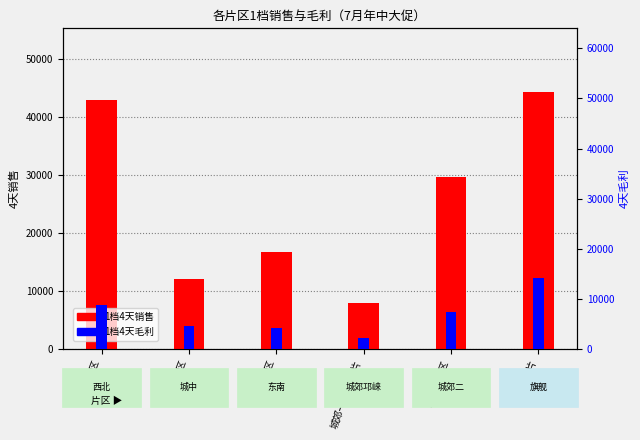

Rank the series by their average value, from lowest to highest.

1档4天毛利, 1档4天销售